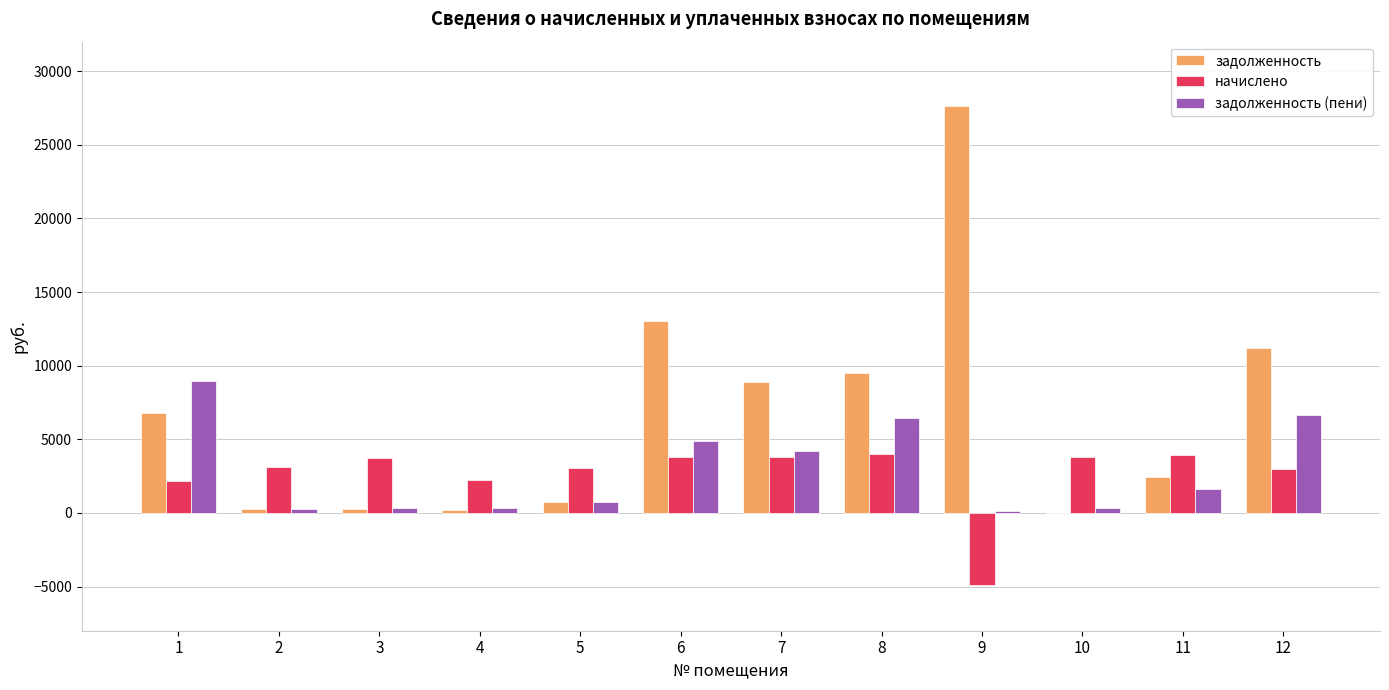

What value does the начислено series have at 3?

3715.0